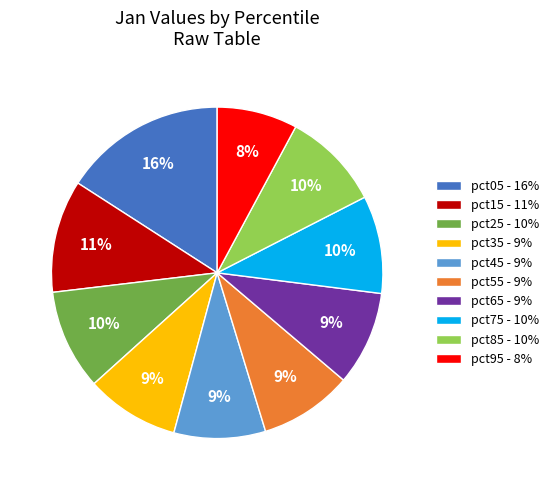

To the nearest percent, what is the difference between the pct15 and pct05 slice percentages?

5%